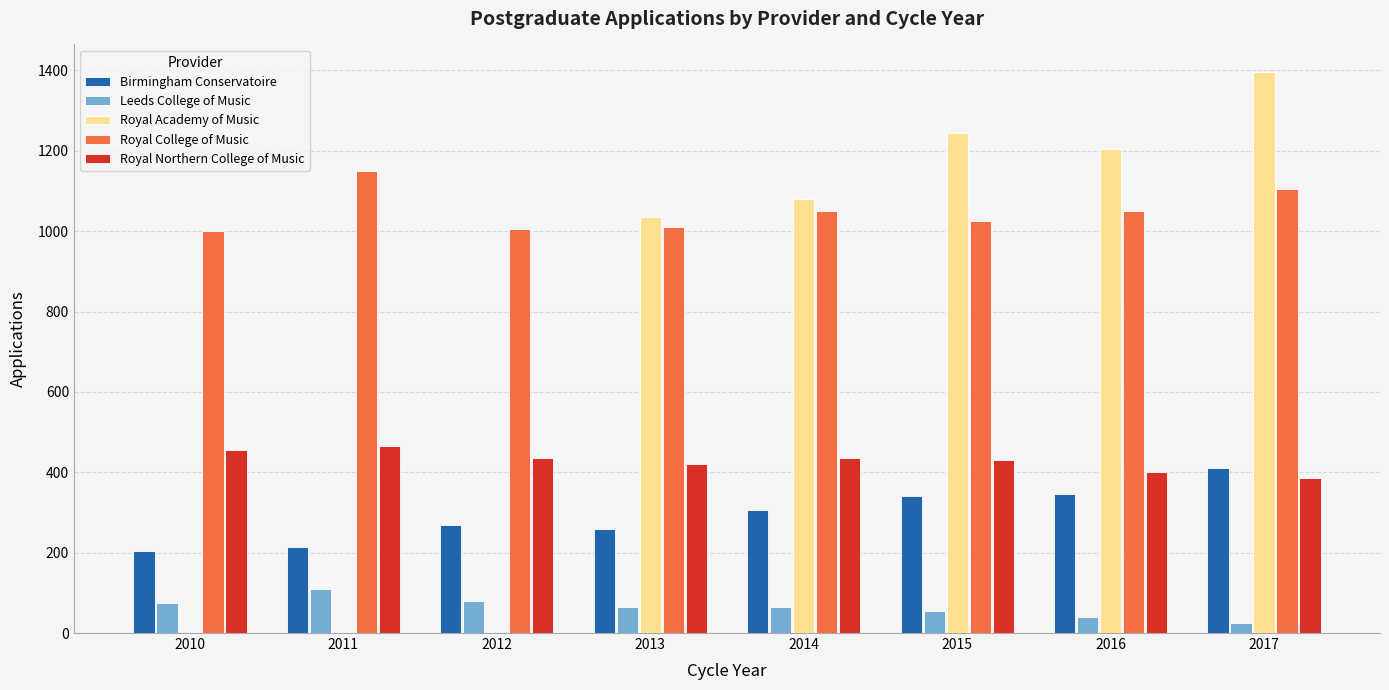

How many categories are shown in the chart?

8